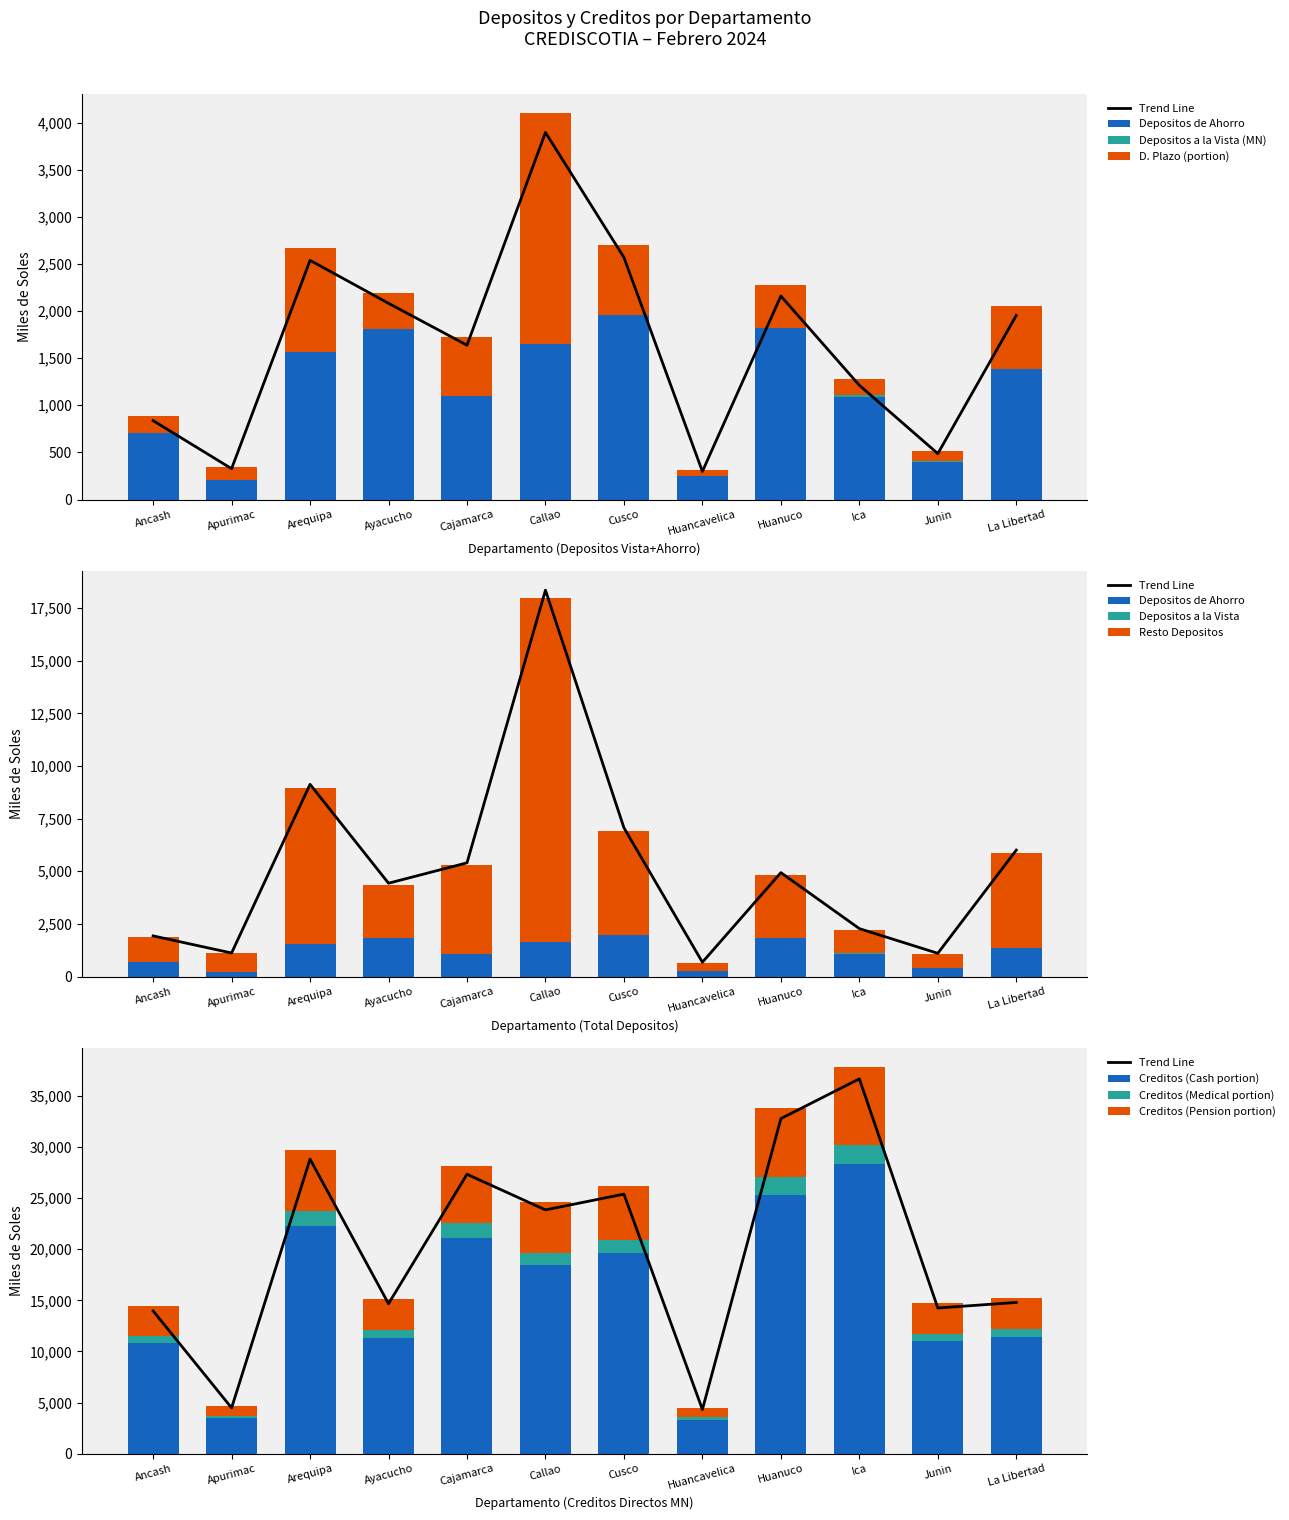

What is the total value across all series at Arequipa?

40616.7